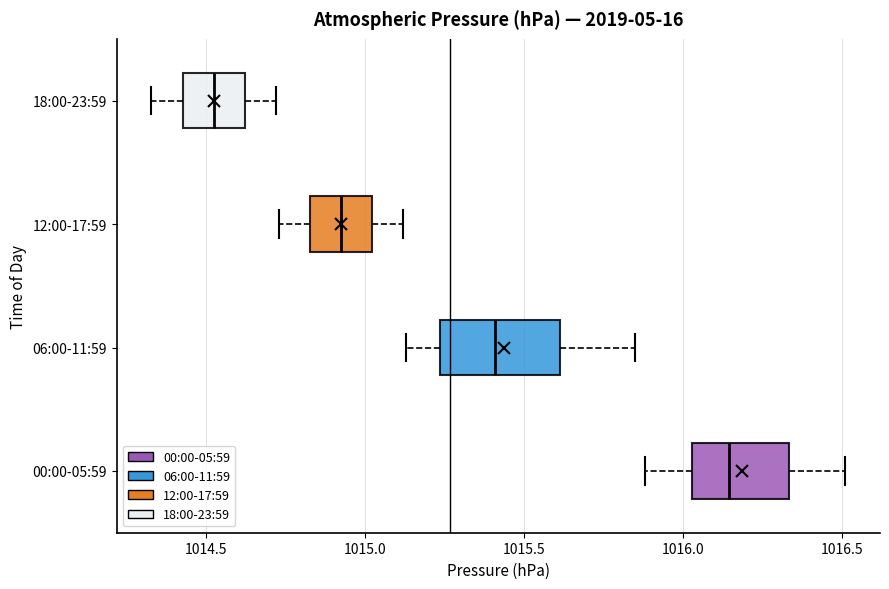

Reading bottom to top, read every box against the x-axis: the position of its median line, the range the box covers, and the ends of its whiskers. The values are not printed on the chart, so give them approximately, as read against the axis.

00:00-05:59: median 1016.15, box 1016.05 to 1016.35, whiskers 1015.90 to 1016.50
06:00-11:59: median 1015.40, box 1015.25 to 1015.60, whiskers 1015.15 to 1015.85
12:00-17:59: median 1014.95, box 1014.85 to 1015.00, whiskers 1014.75 to 1015.10
18:00-23:59: median 1014.55, box 1014.45 to 1014.60, whiskers 1014.35 to 1014.70